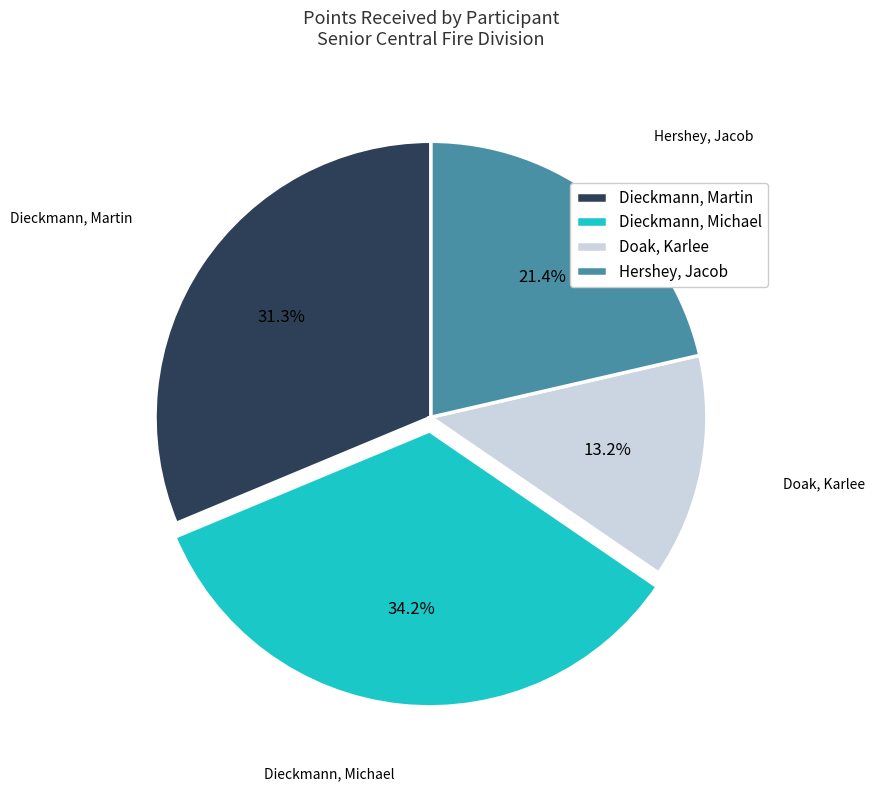

What percentage is the Dieckmann, Michael slice, to the nearest percent?

34%